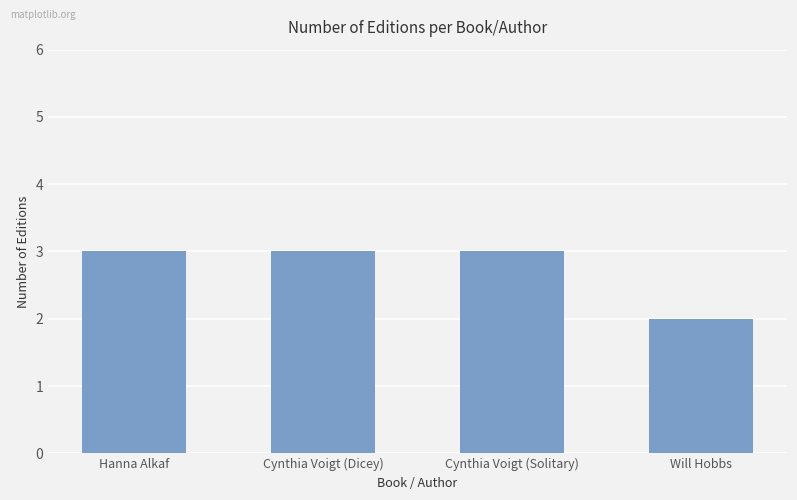

Which label corresponds to the smallest value in the chart?

Will Hobbs